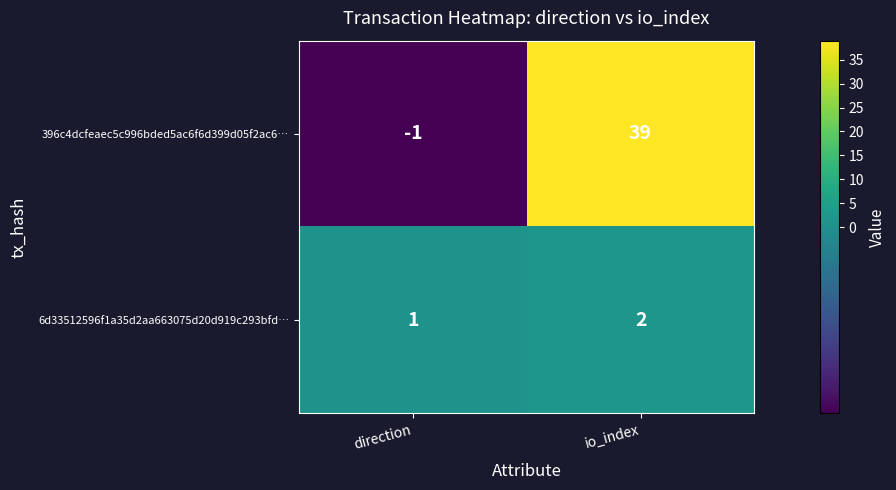

Where is 396c4dcfeaec5c996bded5ac6f6d399d05f2ac6… nearest to the value 19?

direction